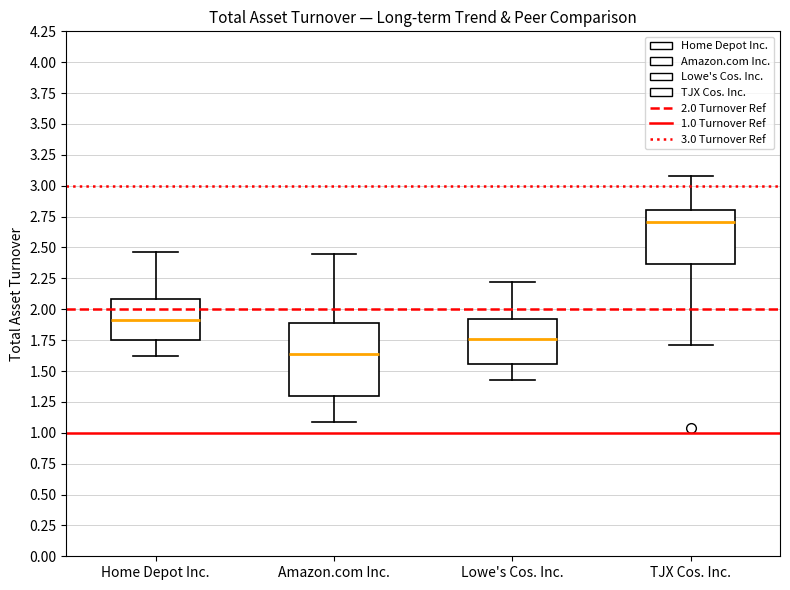

Which box has the lowest median line?

Amazon.com Inc.